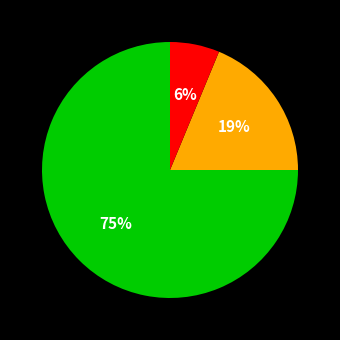

To the nearest percent, what is the difference between the largest and smallest slice percentages?

69%